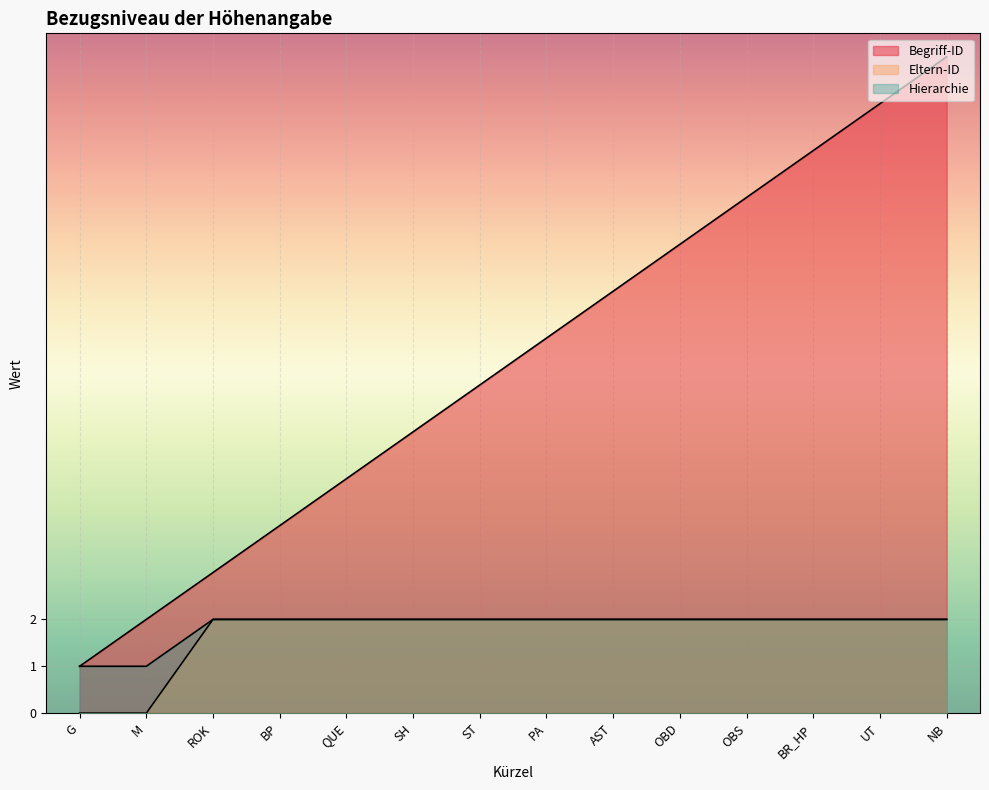

Reading left to right, what are all the values shown in this chart?

Begriff-ID: G=1	M=2	ROK=3	BP=4	QUE=5	SH=6	ST=7	PA=8	AST=9	OBD=10	OBS=11	BR_HP=12	UT=13	NB=14
Eltern-ID: G=0	M=0	ROK=2	BP=2	QUE=2	SH=2	ST=2	PA=2	AST=2	OBD=2	OBS=2	BR_HP=2	UT=2	NB=2
Hierarchie: G=1	M=1	ROK=2	BP=2	QUE=2	SH=2	ST=2	PA=2	AST=2	OBD=2	OBS=2	BR_HP=2	UT=2	NB=2